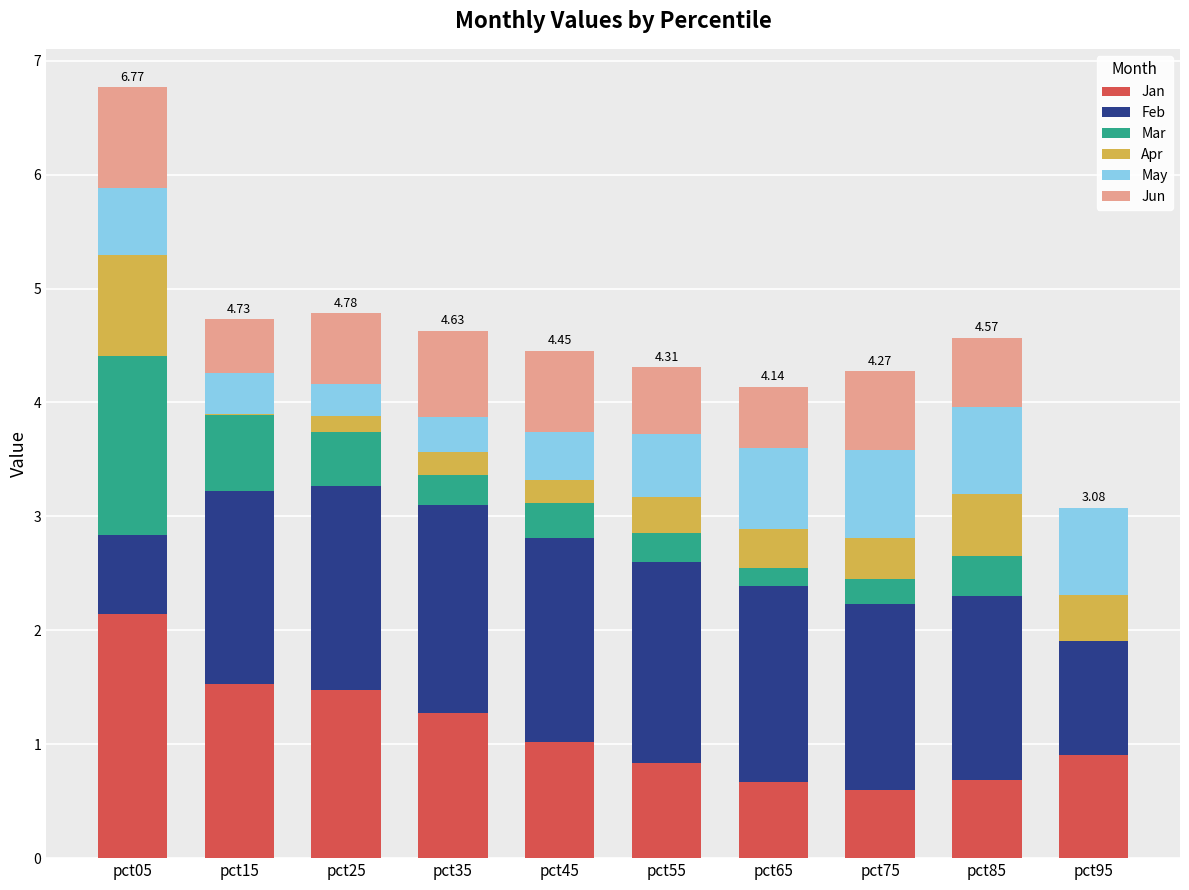

What is the total value across all series at pct85?

4.6